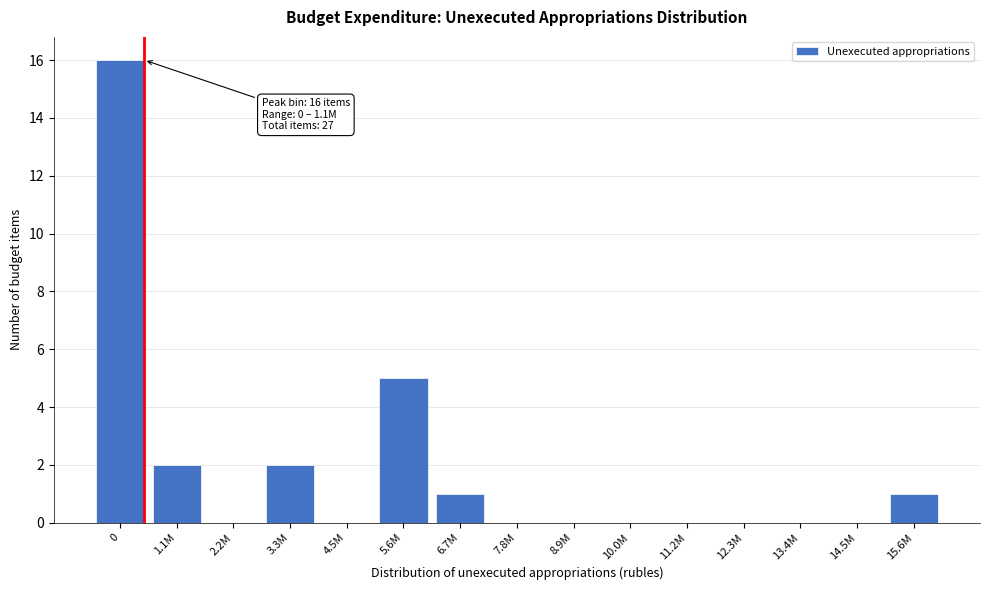

Reading left to right, transcribe all the data shown in this chart.

0=16	1.1M=2	2.2M=0	3.3M=2	4.5M=0	5.6M=5	6.7M=1	7.8M=0	8.9M=0	10.0M=0	11.2M=0	12.3M=0	13.4M=0	14.5M=0	15.6M=1